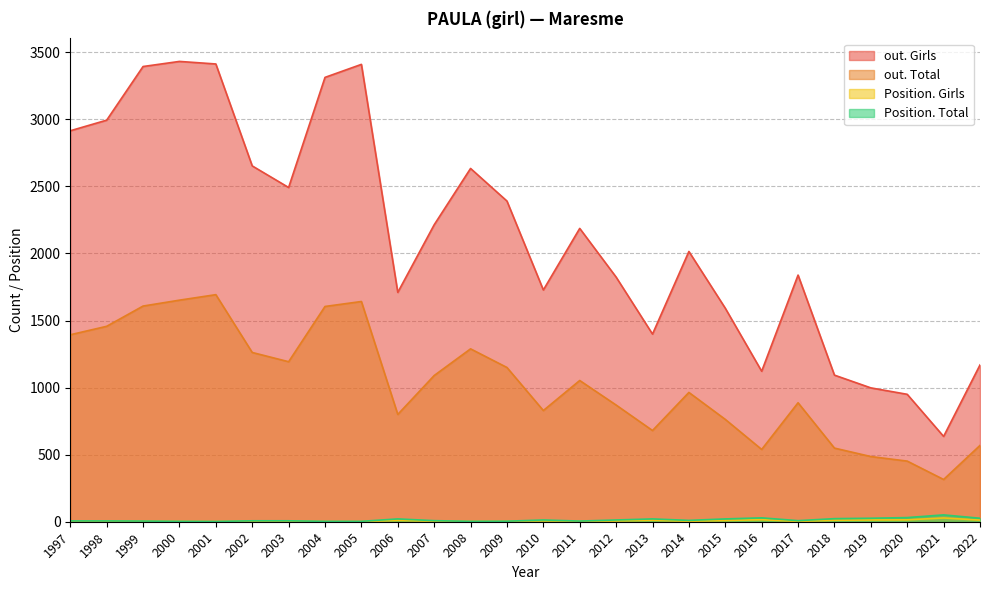

What is the maximum value shown in the chart?

3432